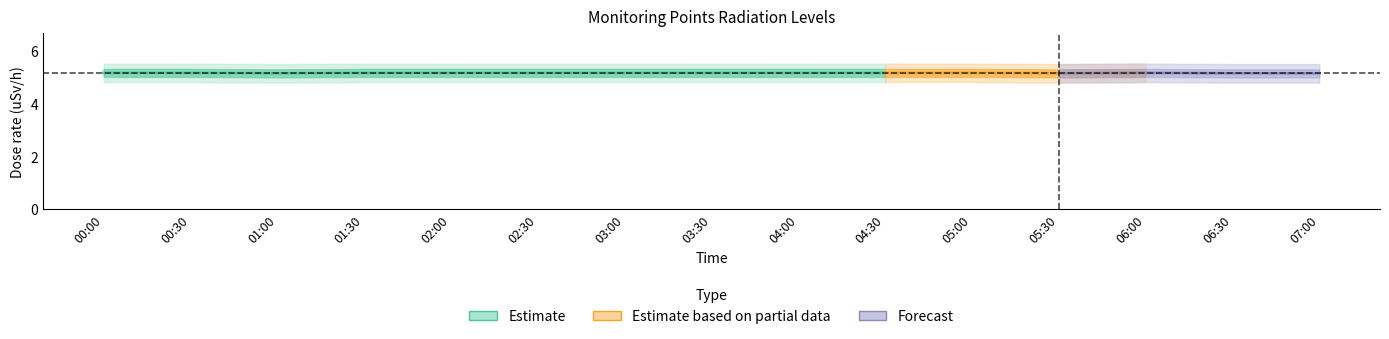

What is the label of the 10th point from the right?

02:30